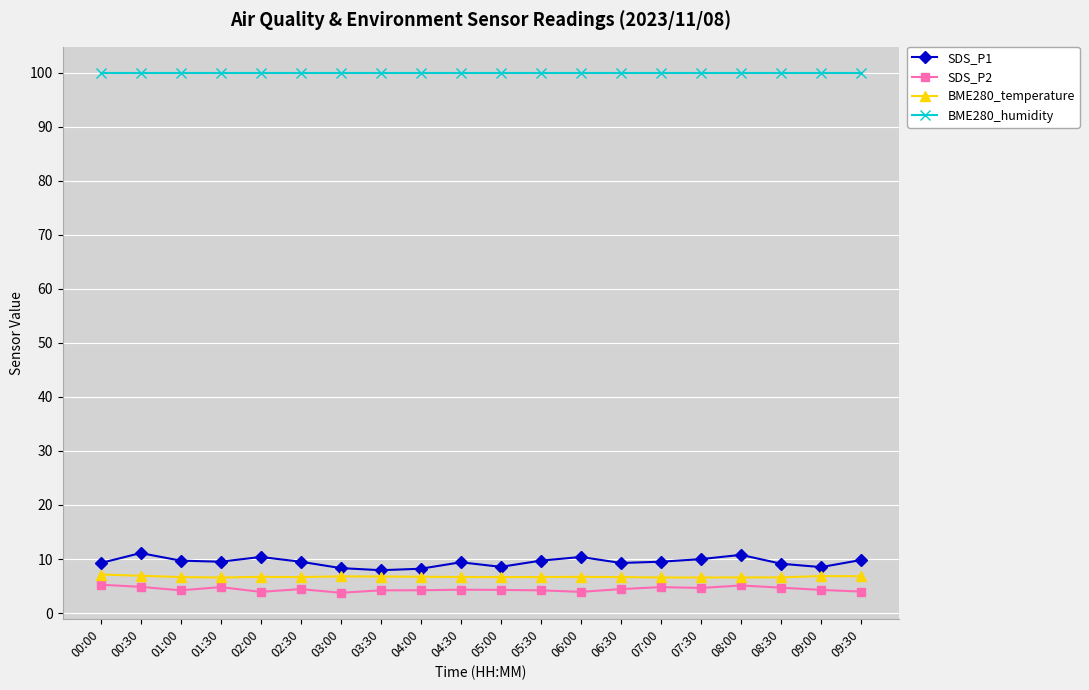

Is this an area chart (filled region under the line)?

No